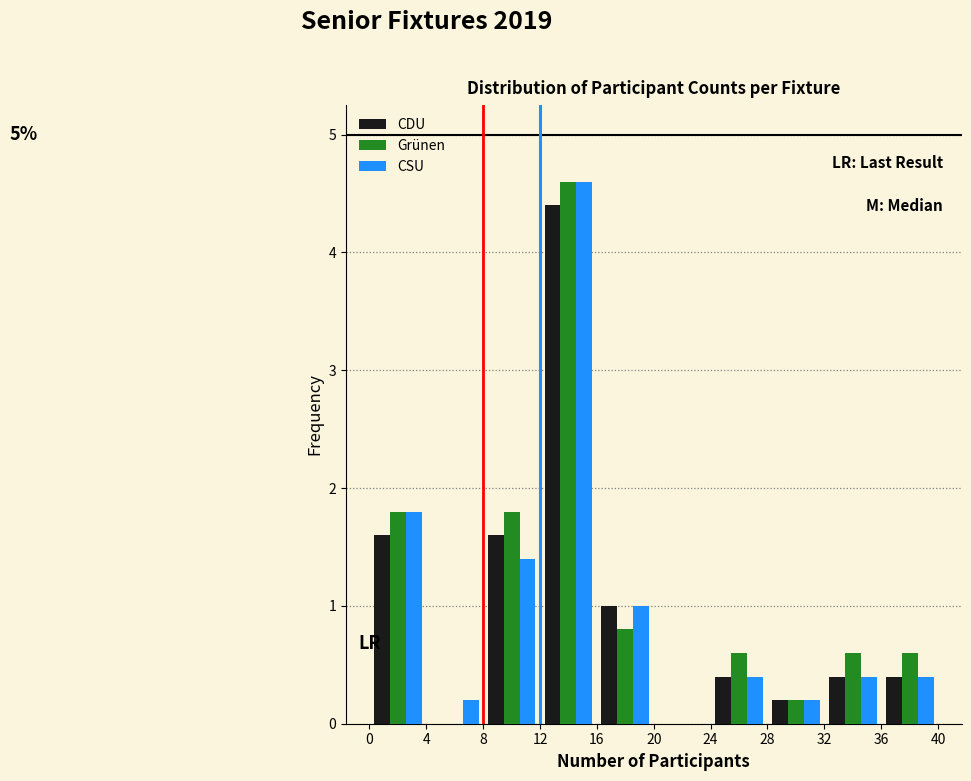

In the CDU series, which range on the x-axis has the tallest bar?

12 to 16